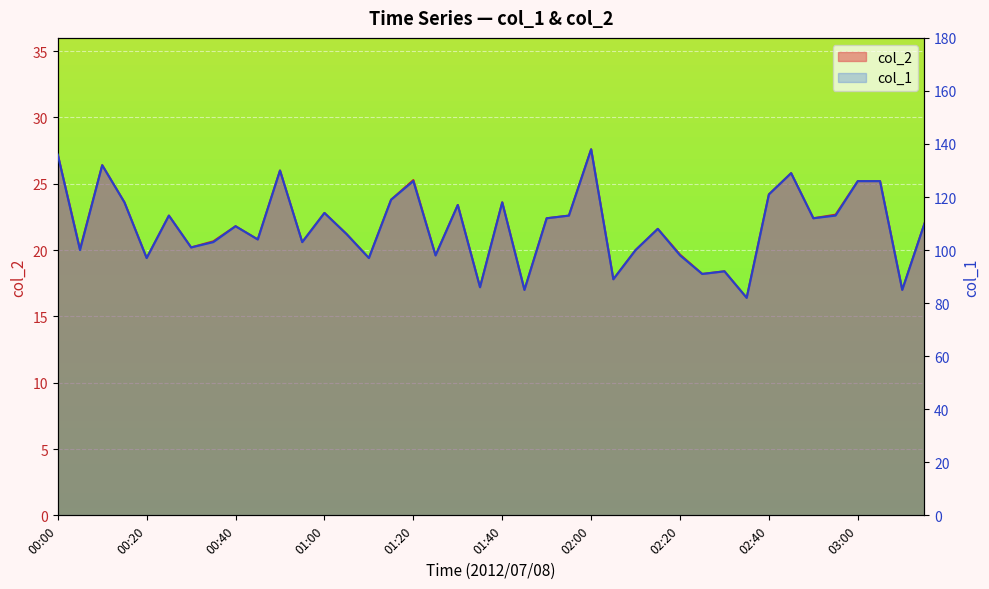

Where is col_2 nearest to the value 22?

03:15